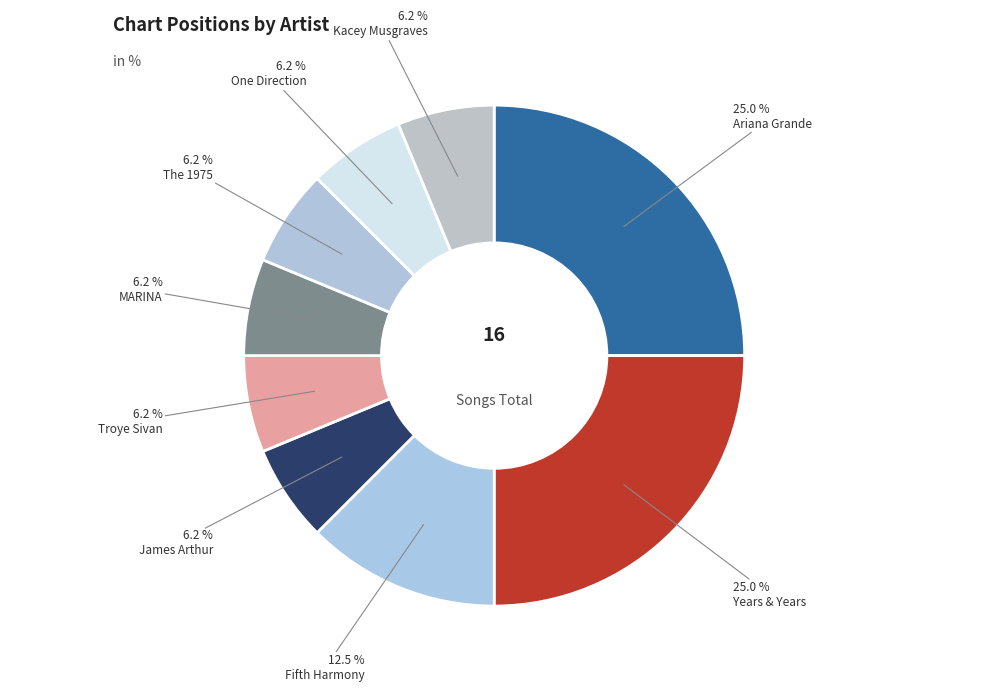

To the nearest percent, what is the average slice percentage?

11%